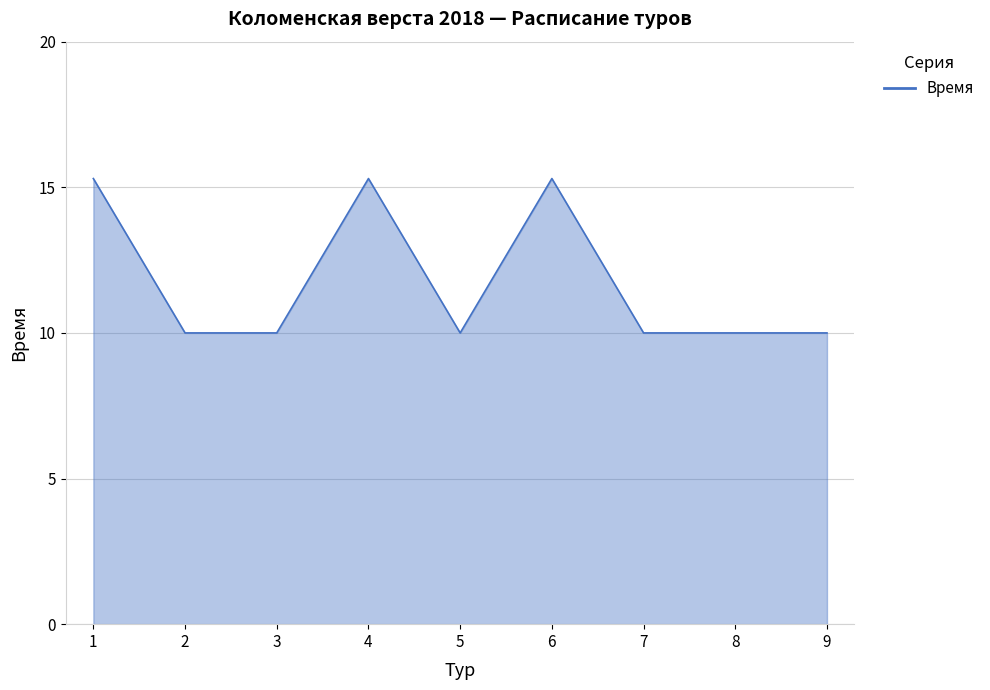

What is the approximate value at 3?

10.0